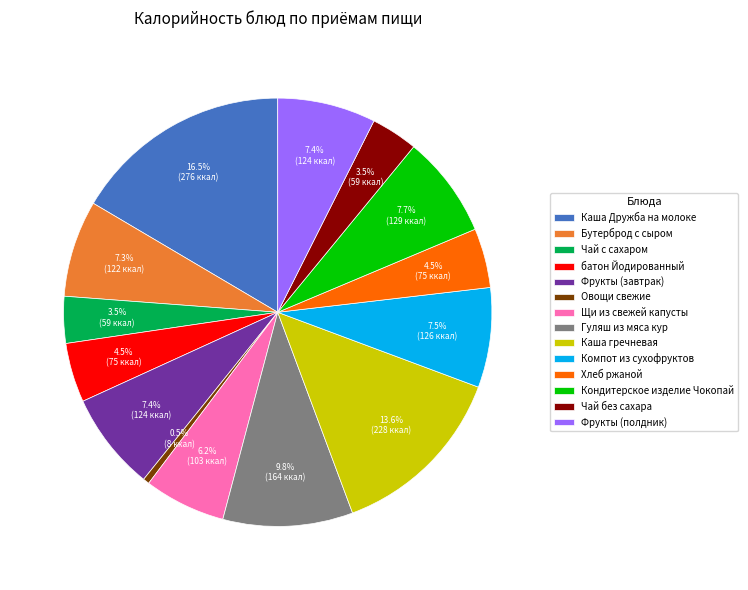

To the nearest percent, what portion does Каша гречневая represent?

14%